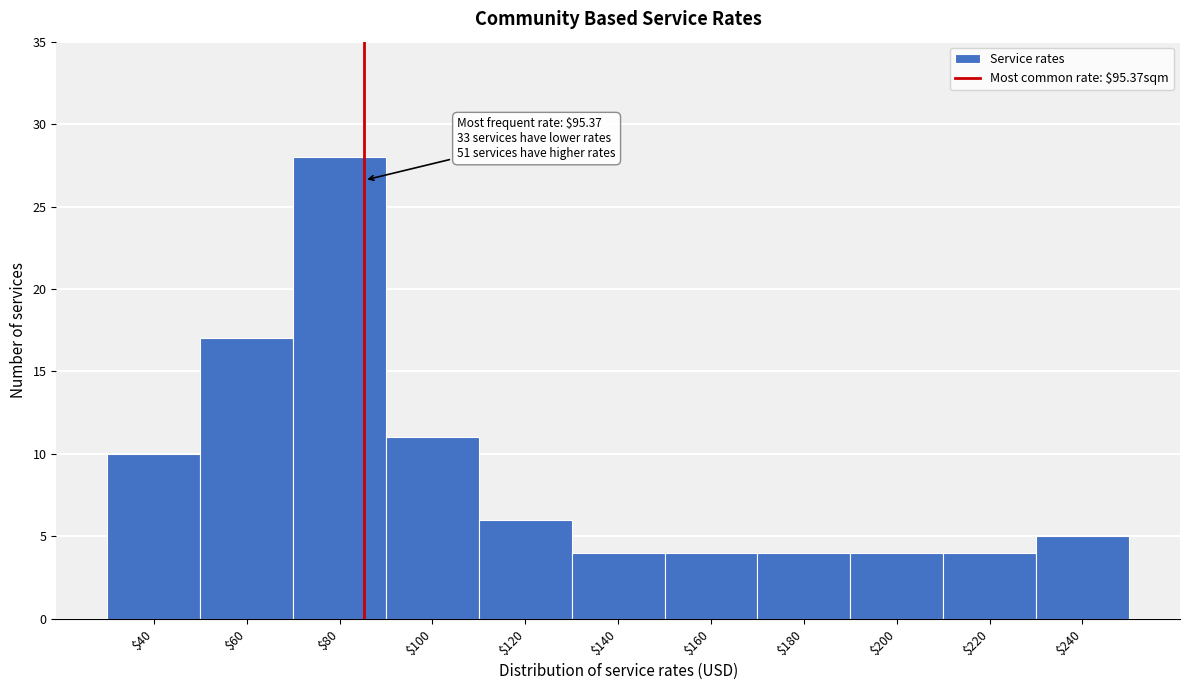

Reading right to left, transcribe all the data shown in this chart.

5	4	4	4	4	4	6	11	28	17	10